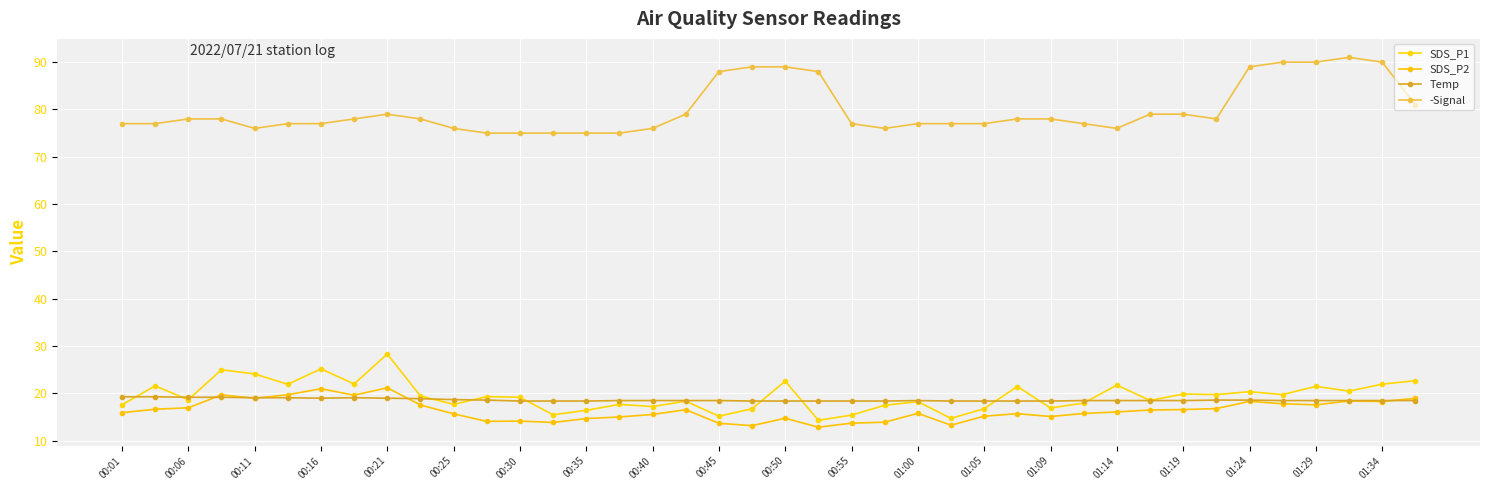

True or false: SDS_P2 and -Signal intersect in this chart.

False